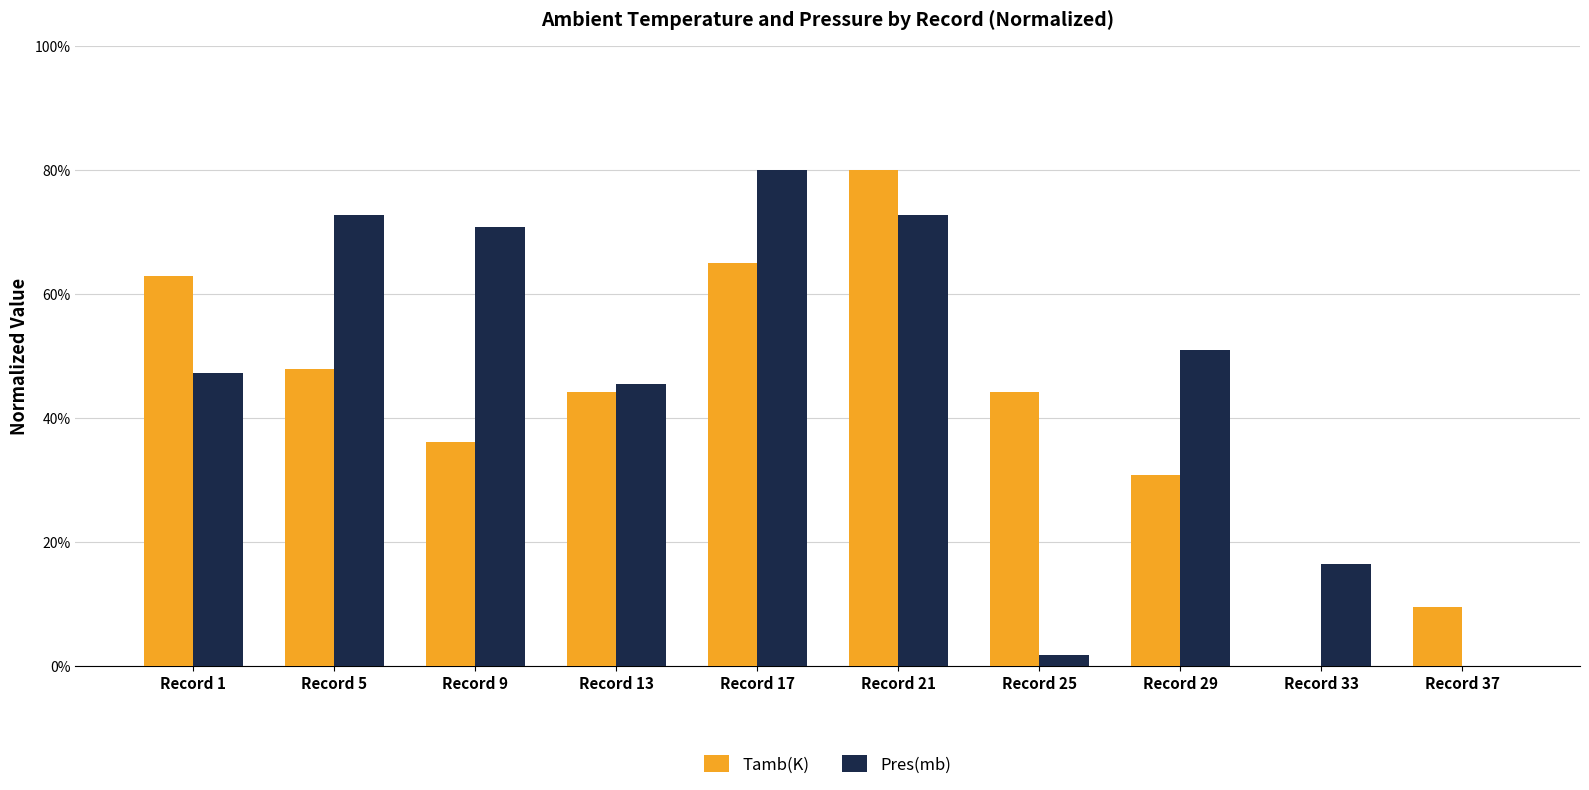

How many groups of bars are there?

10